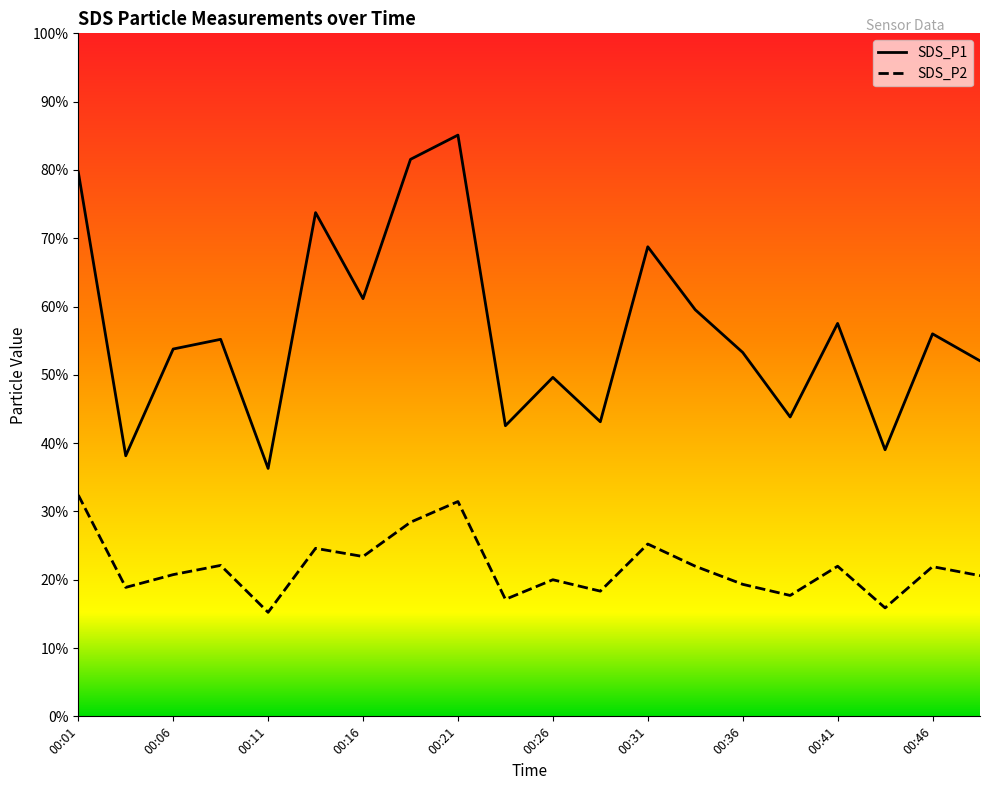

At which label does SDS_P1 reach its peak?

00:21